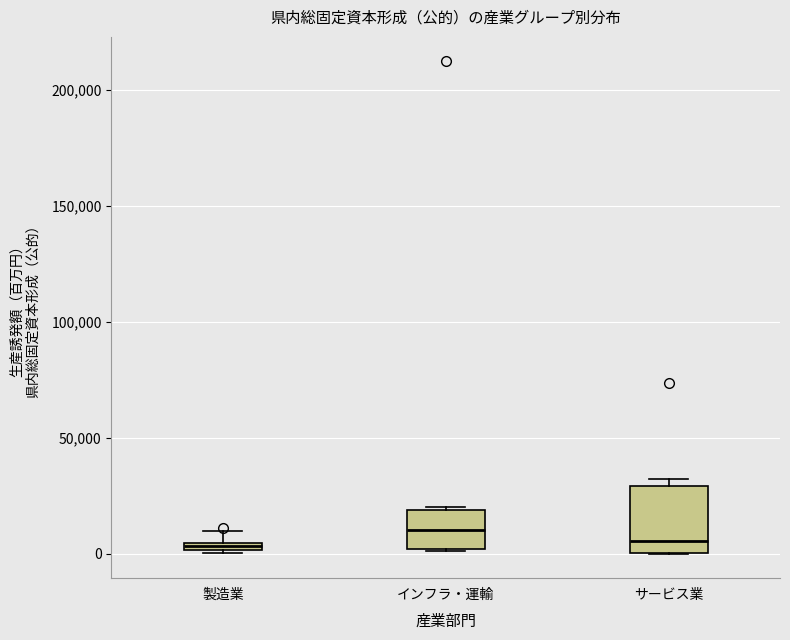

Where is the lower edge of the box for 製造業 on the y-axis? The values are not printed on the chart, so give them approximately, as read against the axis.

0